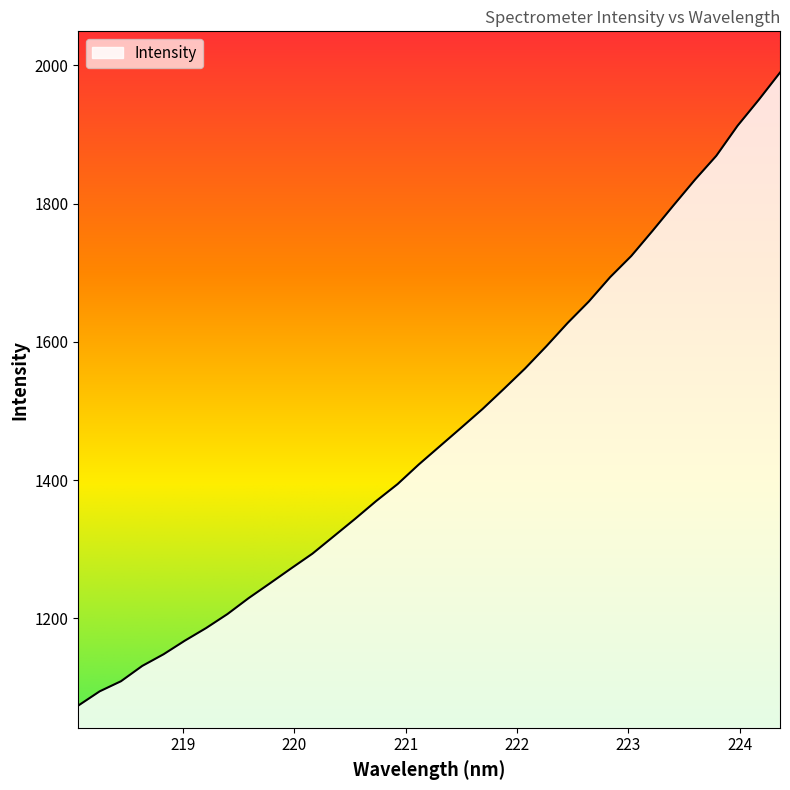

What is the difference between the maximum and minimum values?

915.4